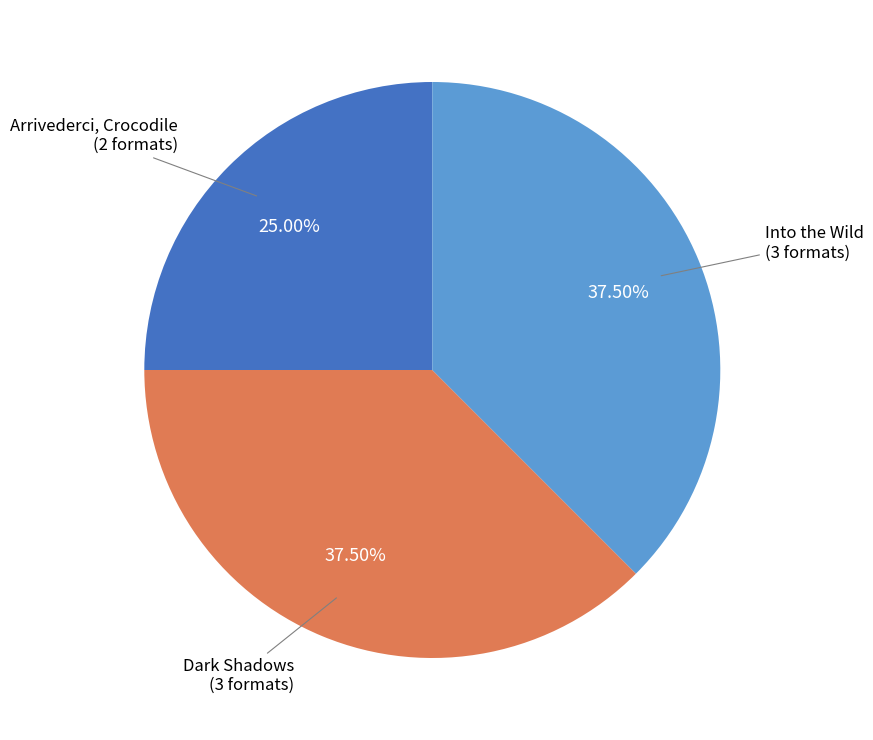

Between Dark Shadows (3 formats) and Arrivederci, Crocodile (2 formats), which is larger?

Dark Shadows (3 formats)